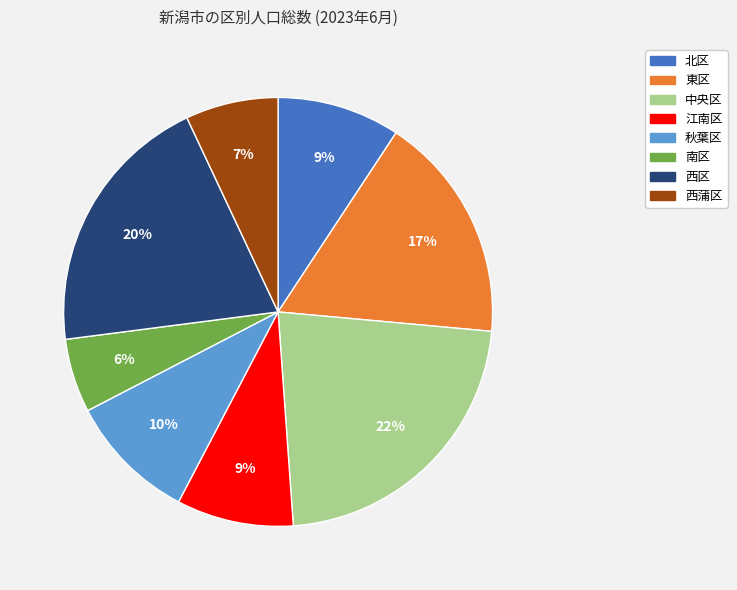

Which has a higher value, 南区 or 西区?

西区